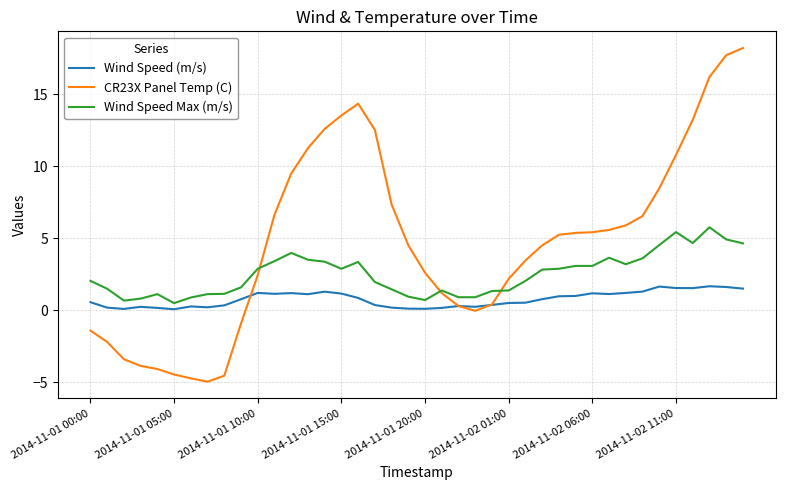

List the series in order of their overall mean, lowest first.

Wind Speed (m/s), Wind Speed Max (m/s), CR23X Panel Temp (C)